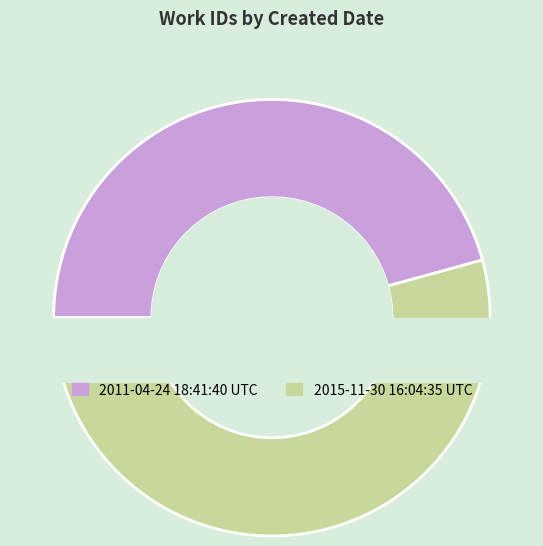

To the nearest percent, what percentage of the pie is 2015-11-30 16:04:35 UTC?

54%